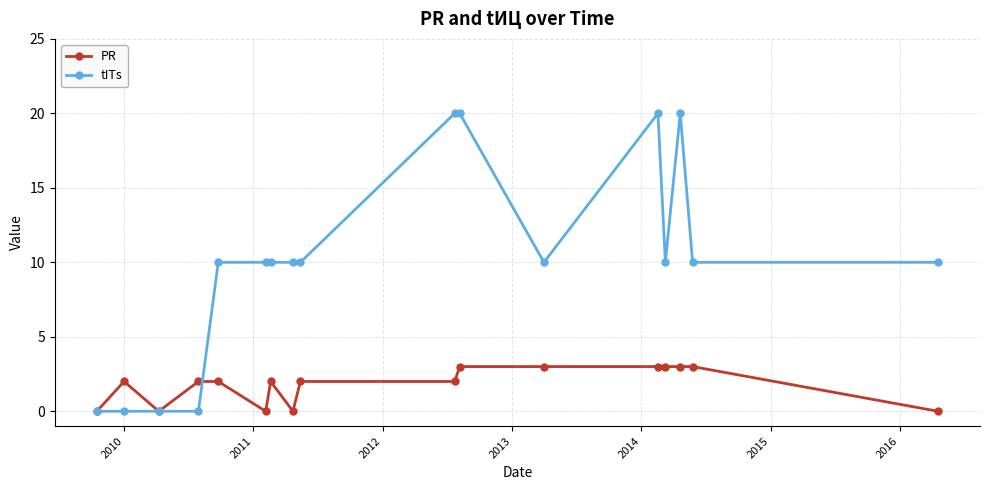

What is the value of the PR point at the 16th from the left?

3